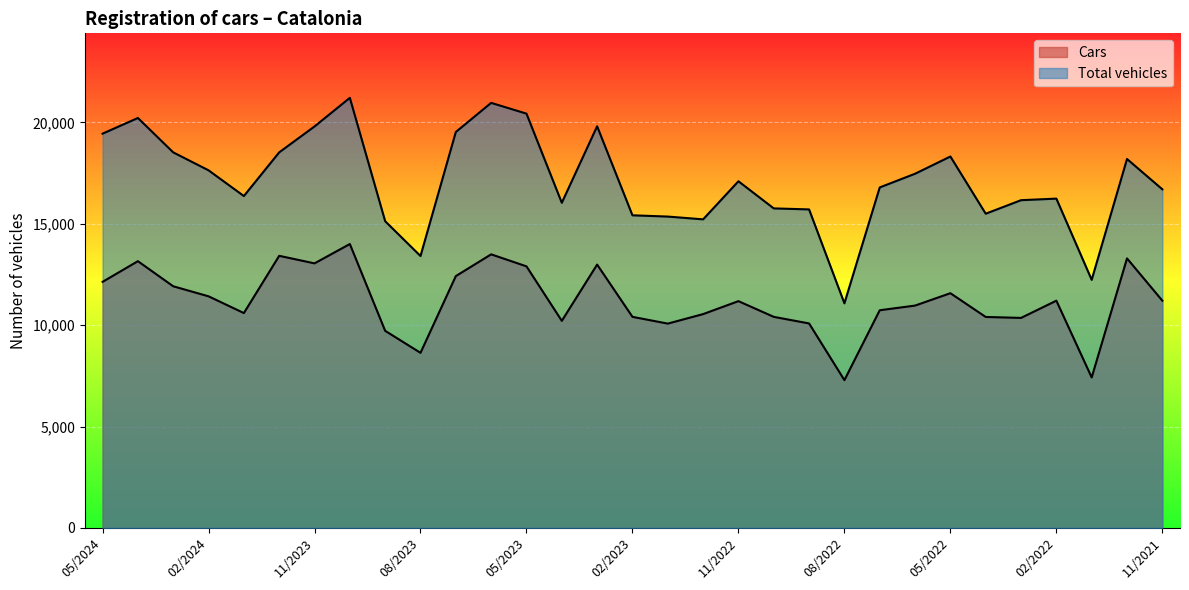

Is it true that Cars equals 20829 at 05/2022?

False